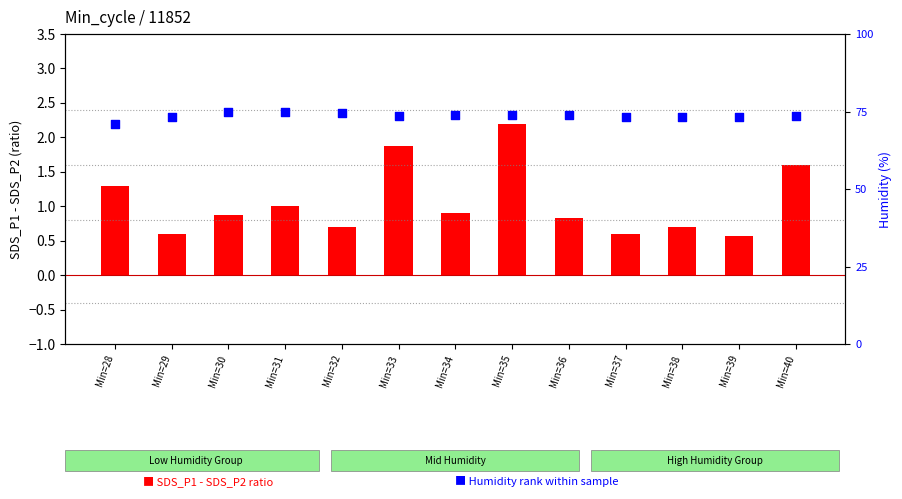

Which series contains the lowest Y value?

SDS_P1 - SDS_P2 (ratio)